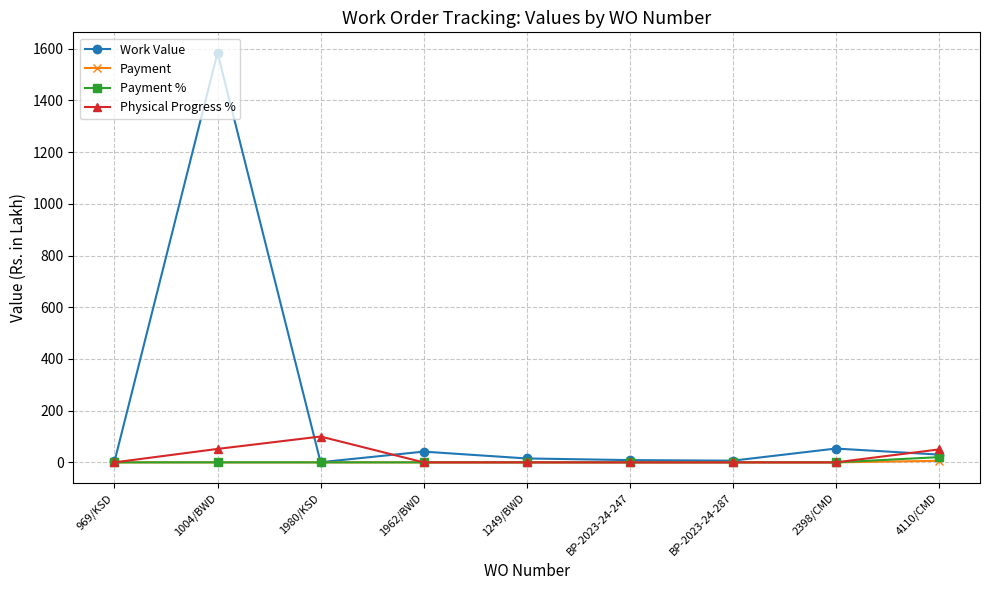

Does the chart display data point markers on the line(s)?

Yes